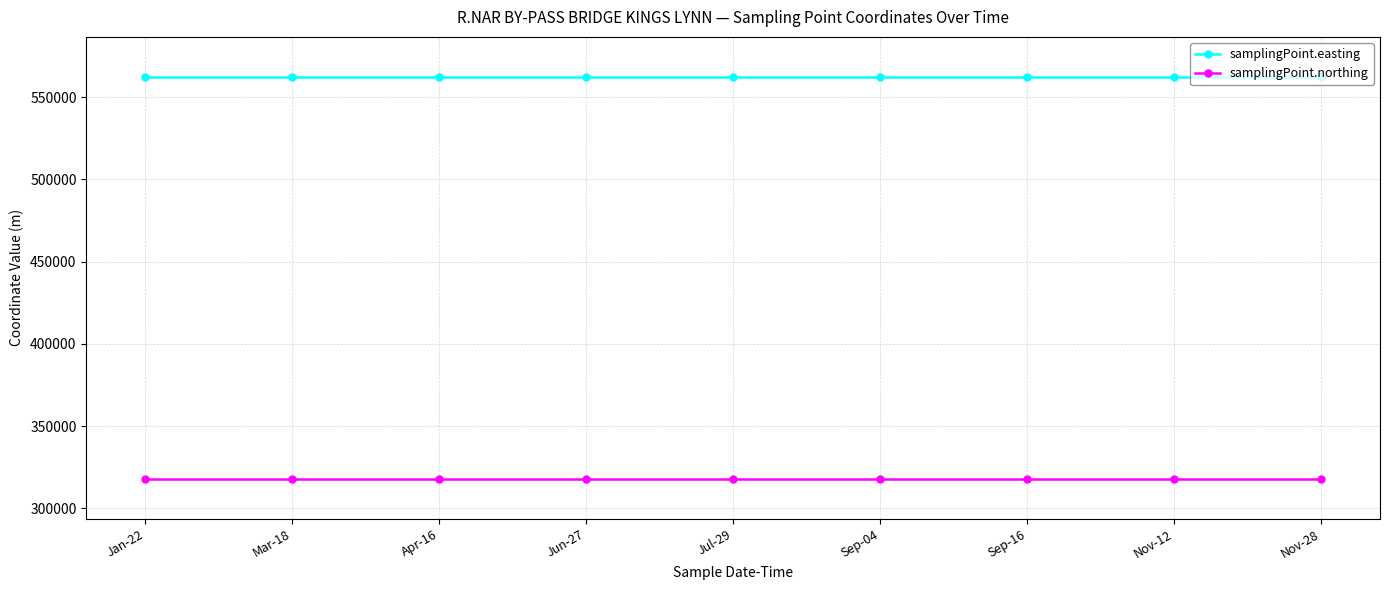

What is the label of the 9th point from the right?

Jan-22